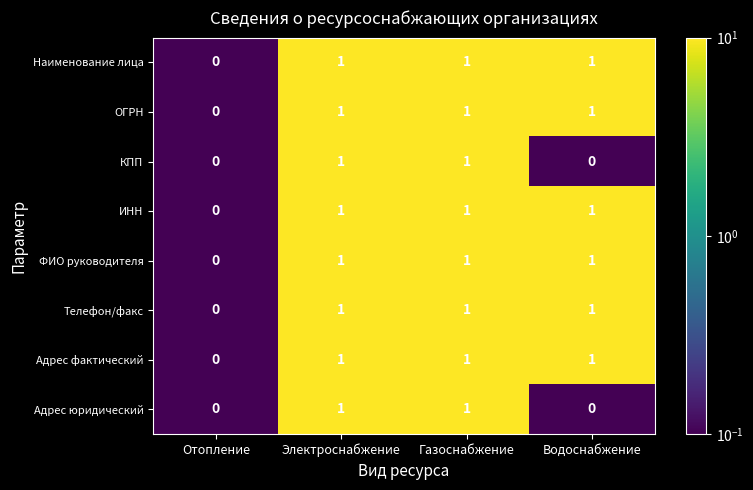

Which series changed the most between Газоснабжение and Водоснабжение?

КПП